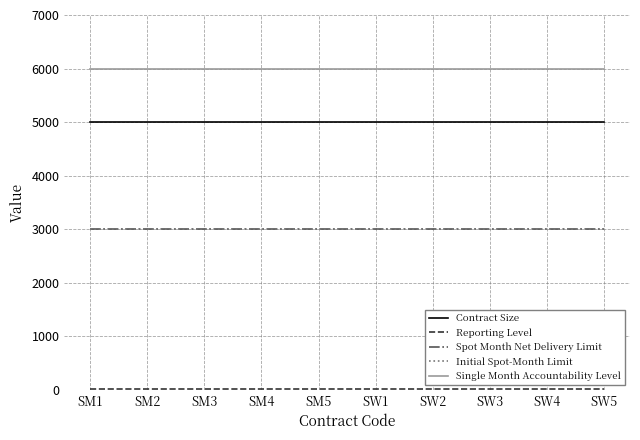

Between SM4 and SW2, which is larger?

SM4